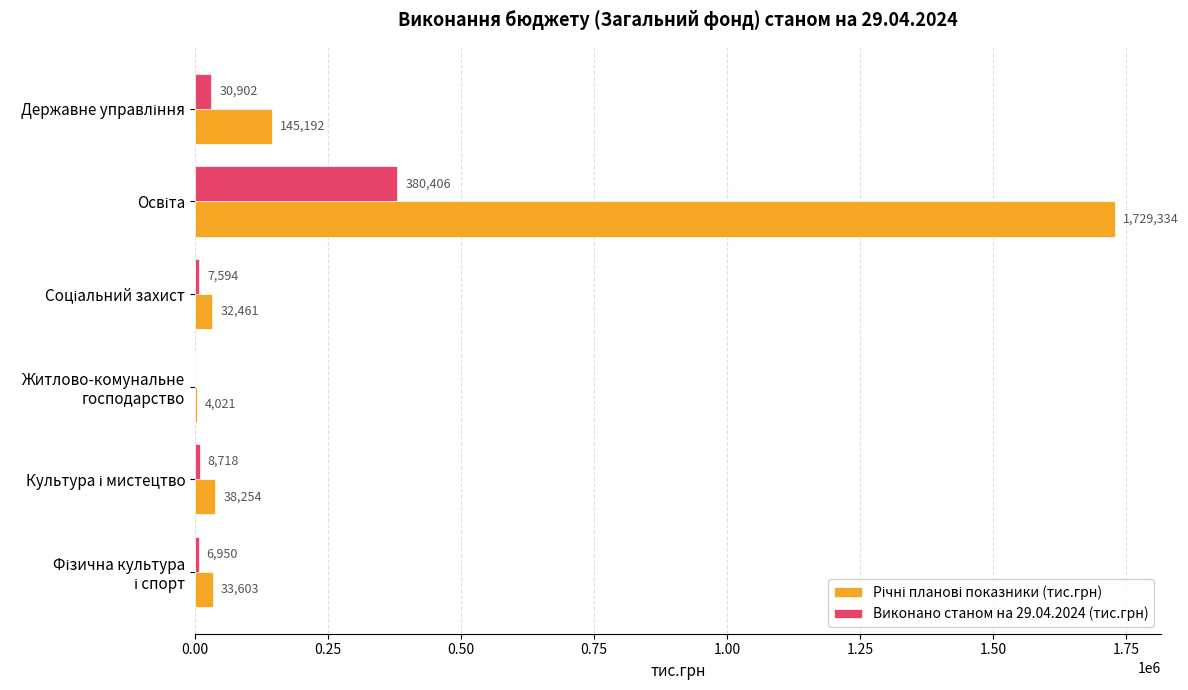

What is the greatest value displayed?

1729334.1